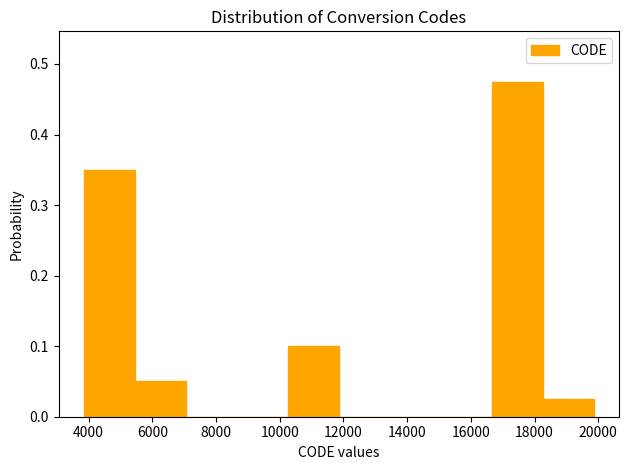

Reading left to right, list every bar in this chart as the range it spans on the x-axis followed by its height. Neither the bar edges nor the heights are printed on the chart, so give them approximately, as read against the axes.

3800 to 5400: 0.35
5400 to 7000: 0.05
7000 to 8600: 0
8600 to 10200: 0
10200 to 11800: 0.10
11800 to 13400: 0
13400 to 15000: 0
15000 to 16600: 0
16600 to 18200: 0.48
18200 to 19800: 0.03